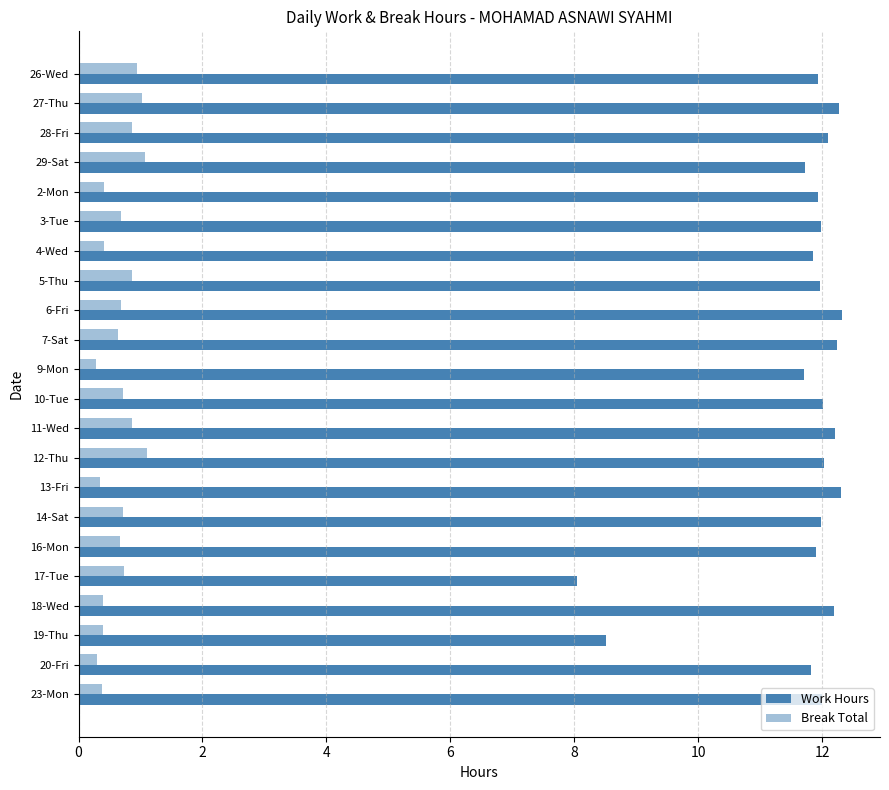

Which series has the largest total across all categories?

Work Hours